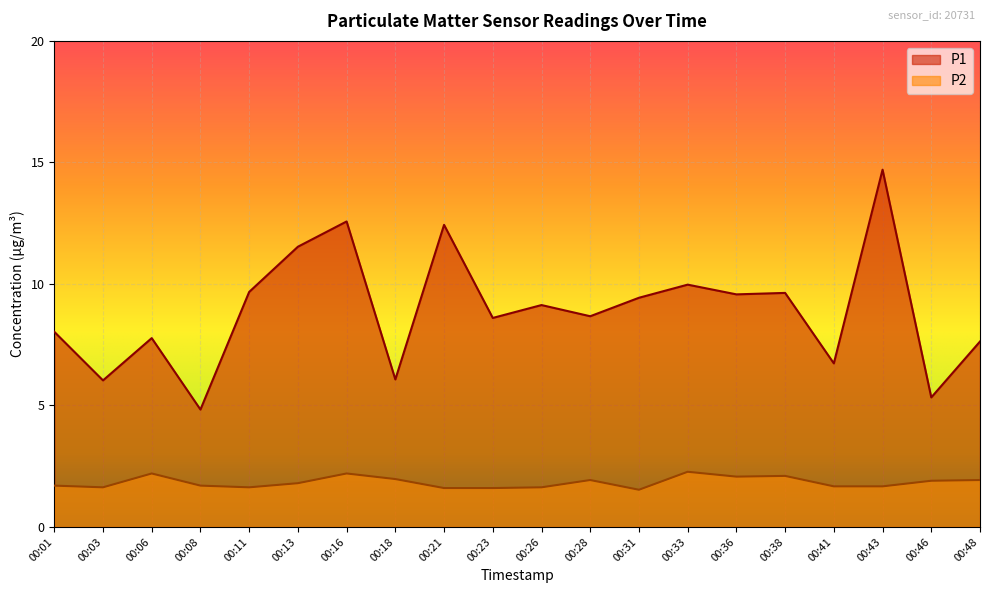

At how many categories does at least one series exceed 7?

15